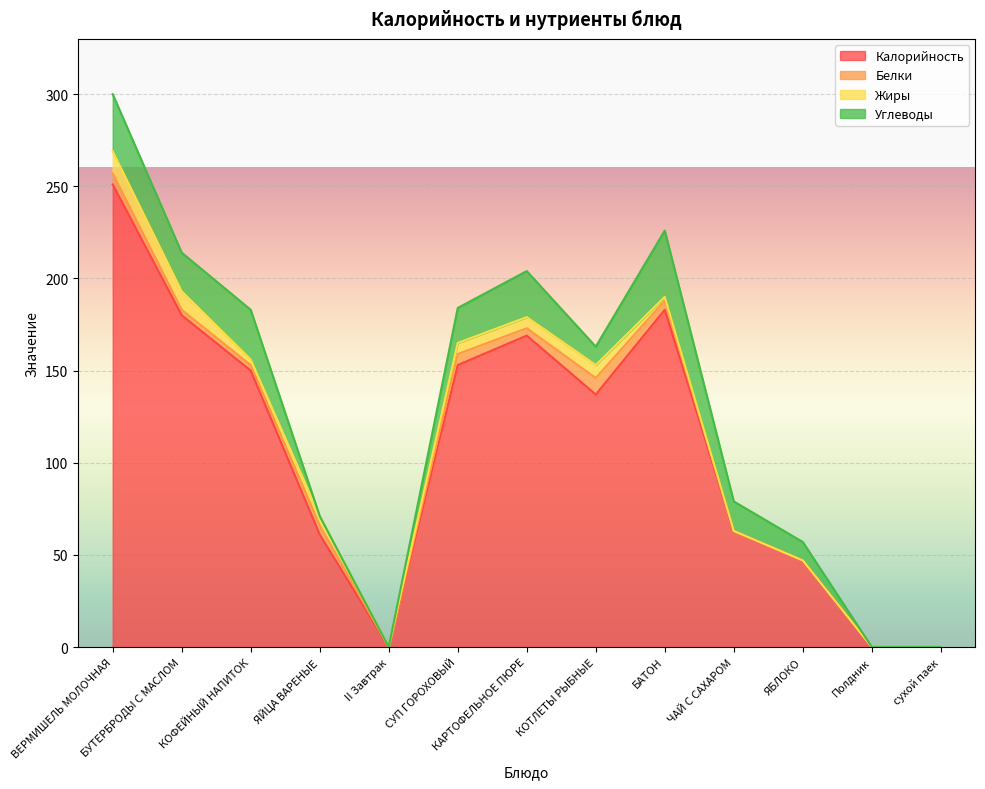

How many Белки values are between 0 and 5?

10